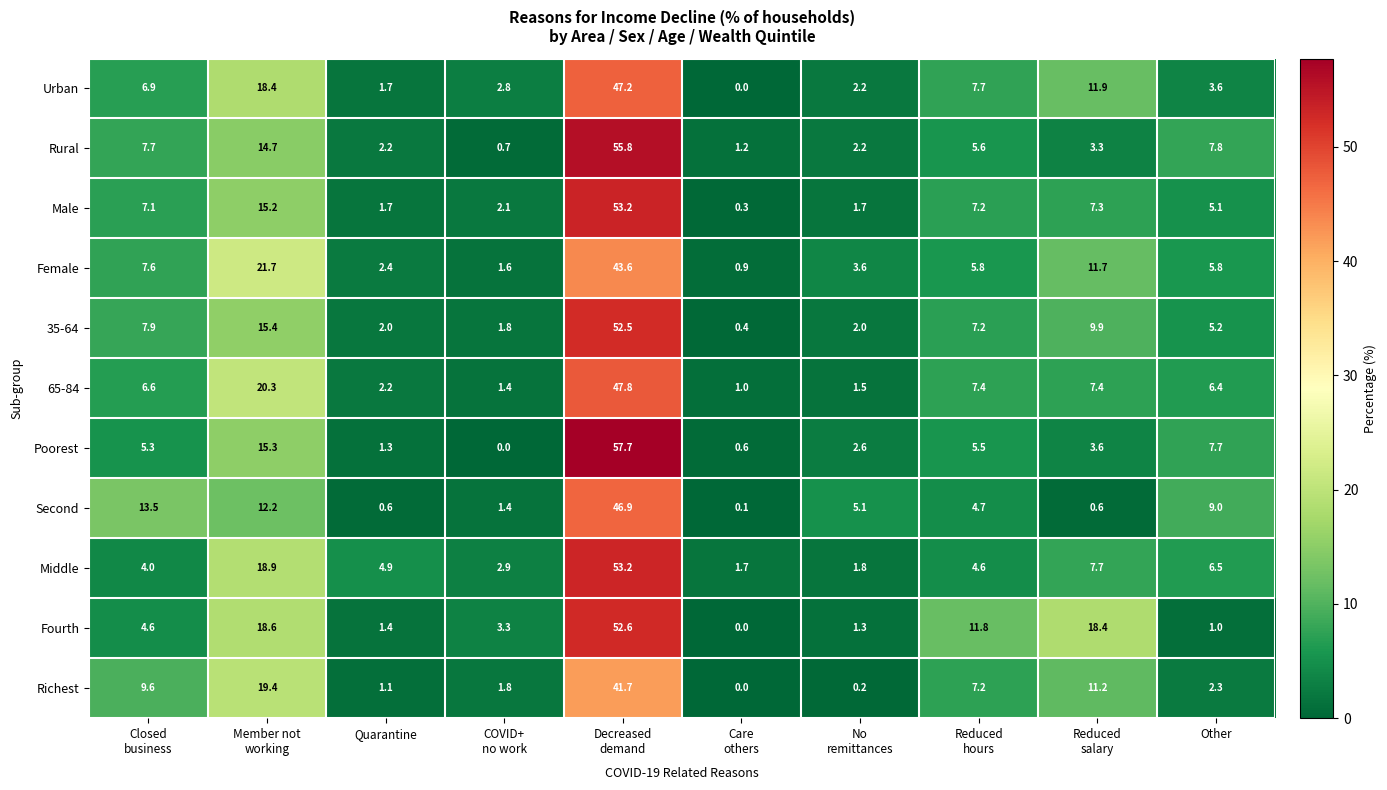

The Rural series shows 7.8 at Other. True or false?

True